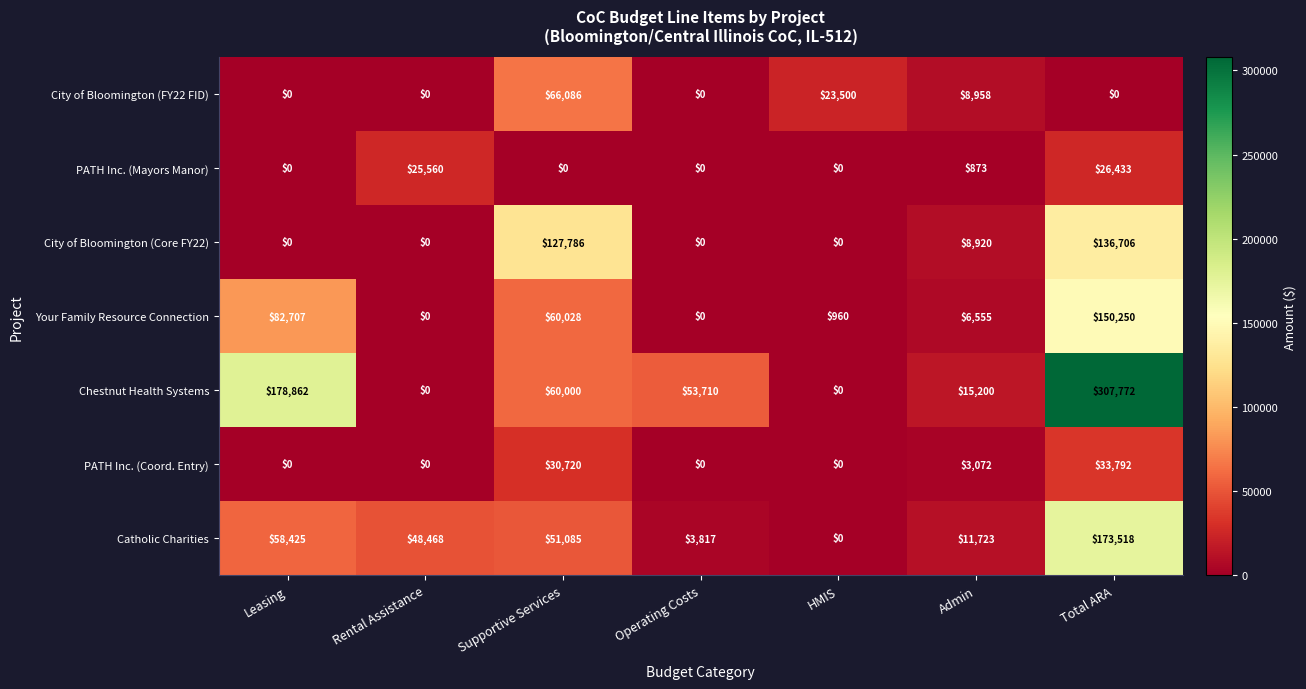

Count the number of categories in the chart.

7